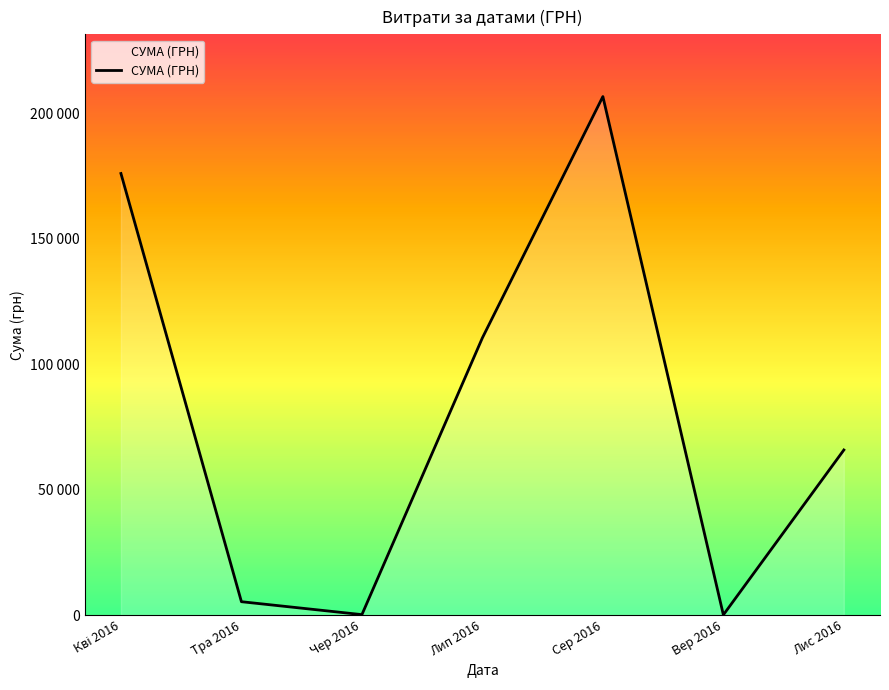

Does the chart display data point markers on the line(s)?

No